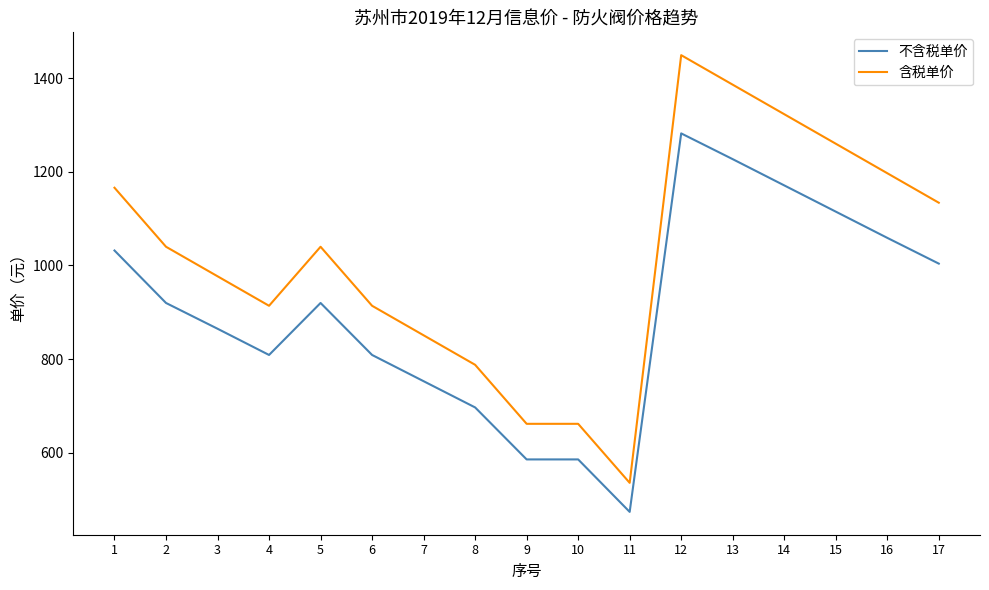

Is this an area chart (filled region under the line)?

No